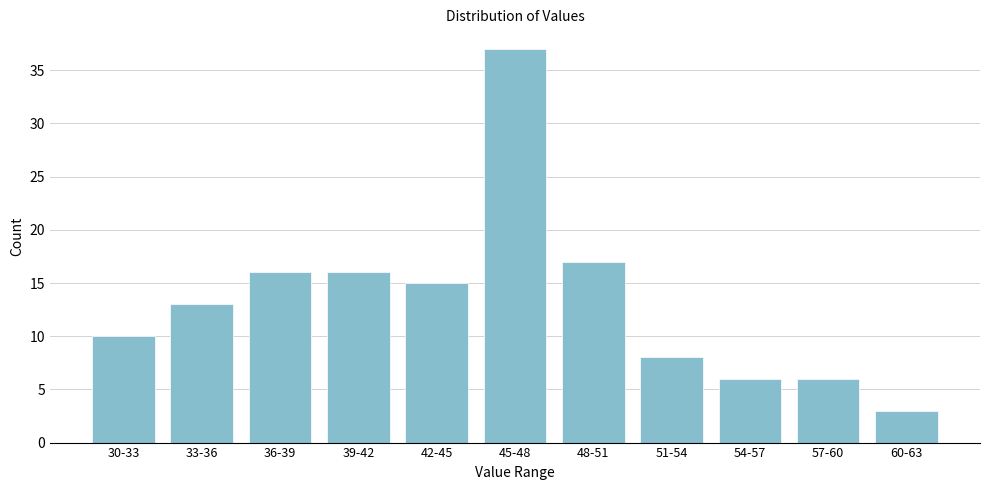

Reading left to right, what are all the values shown in this chart?

30-33=10	33-36=13	36-39=16	39-42=16	42-45=15	45-48=37	48-51=17	51-54=8	54-57=6	57-60=6	60-63=3